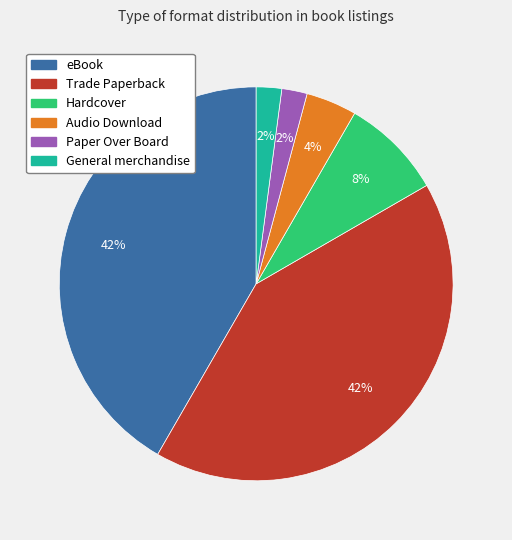

To the nearest percent, what percentage of the pie is Audio Download?

4%